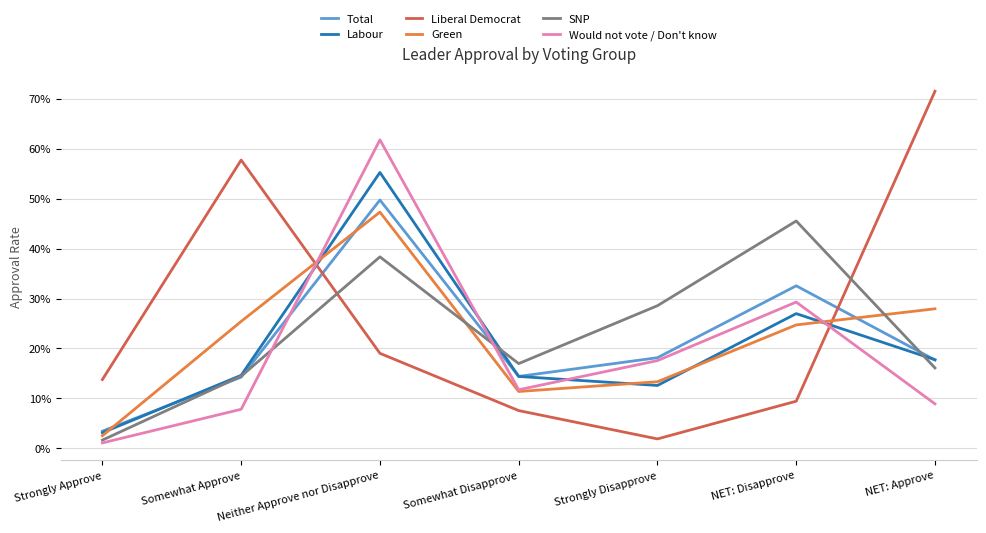

Which series changed the most between Somewhat Disapprove and Strongly Disapprove?

SNP